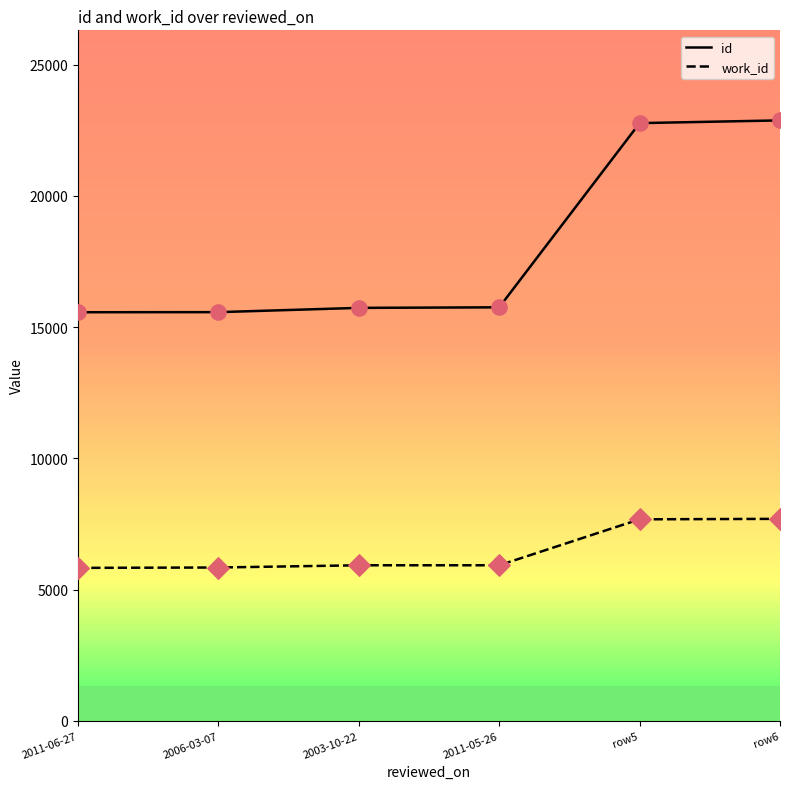

Which series has the largest total across all categories?

id